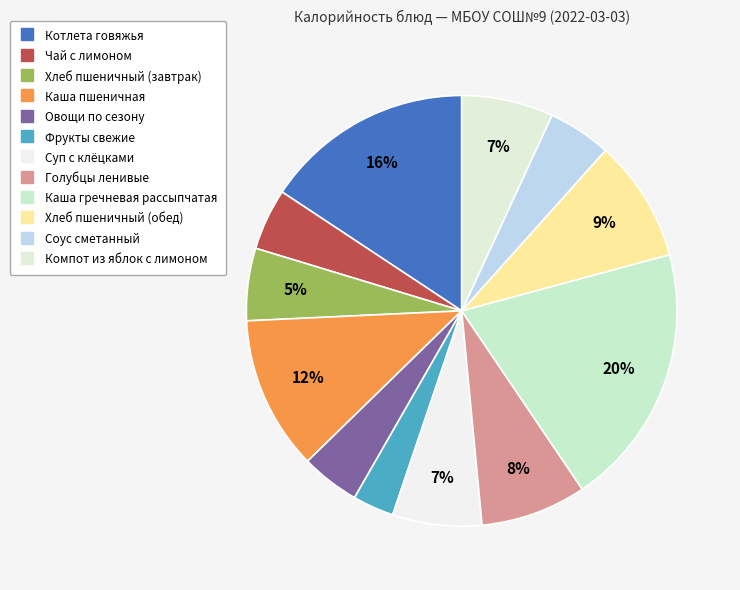

Is it true that Компот из яблок с лимоном is 1% of the pie?

False